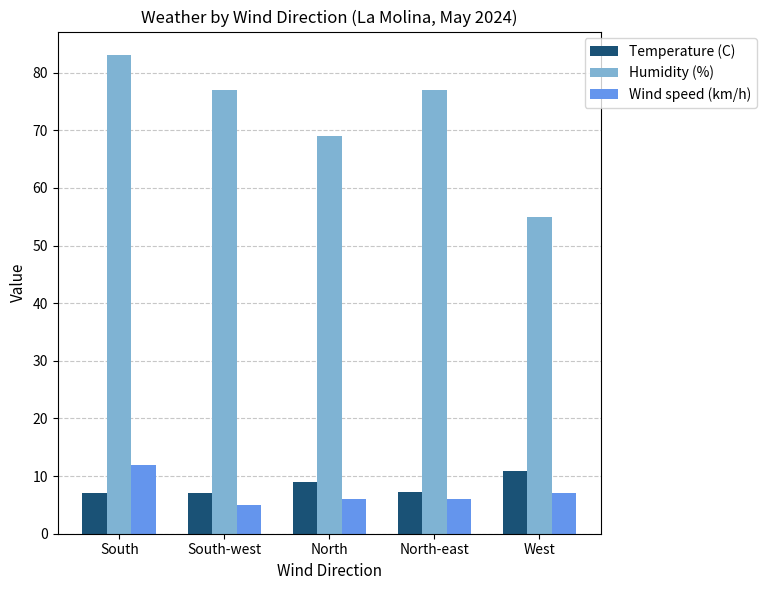

What is the difference between the Humidity (%) values at West and North-east?

22.0